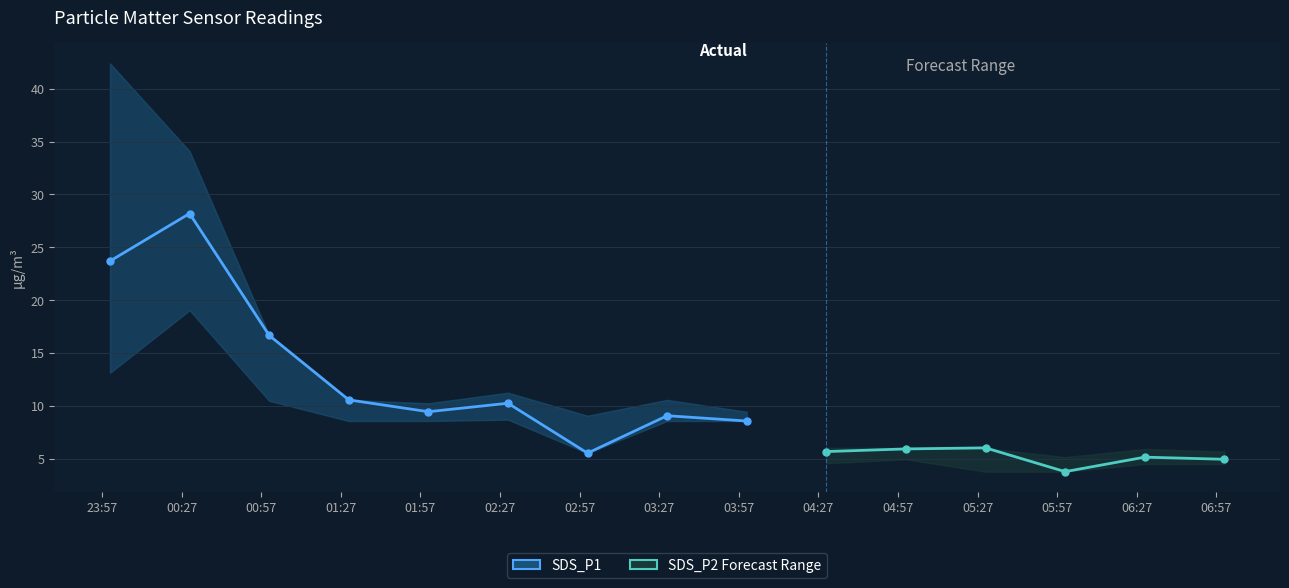

Rank the series by their maximum value, from highest to lowest.

SDS_P1_upper, SDS_P1, SDS_P1_lower, SDS_P2_upper, SDS_P2, SDS_P2_lower